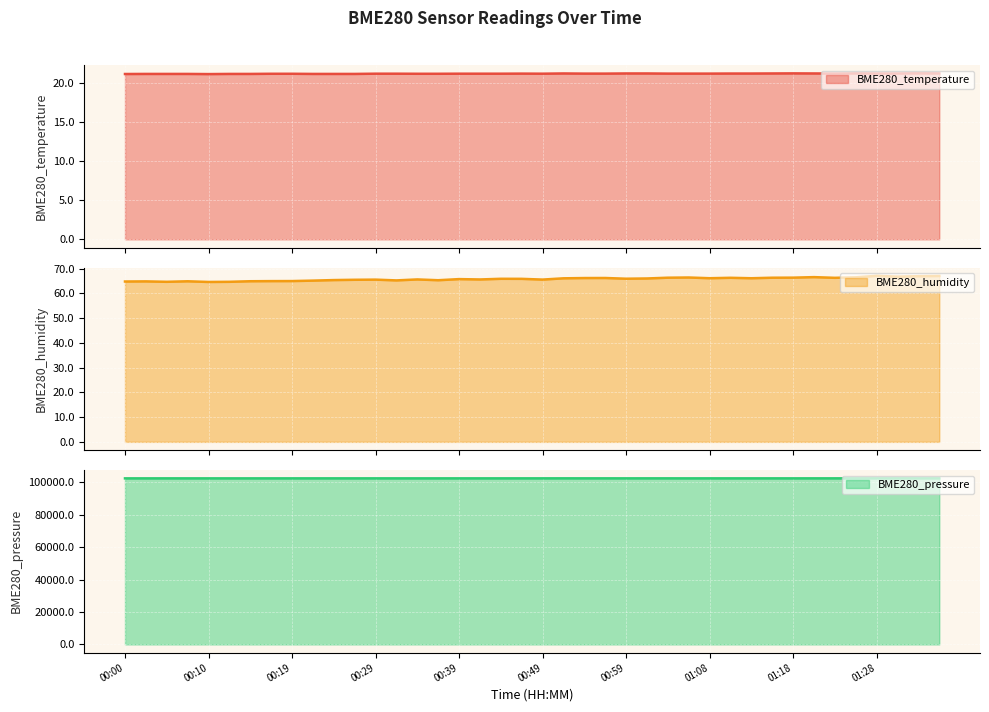

How many lines are shown in the chart?

3